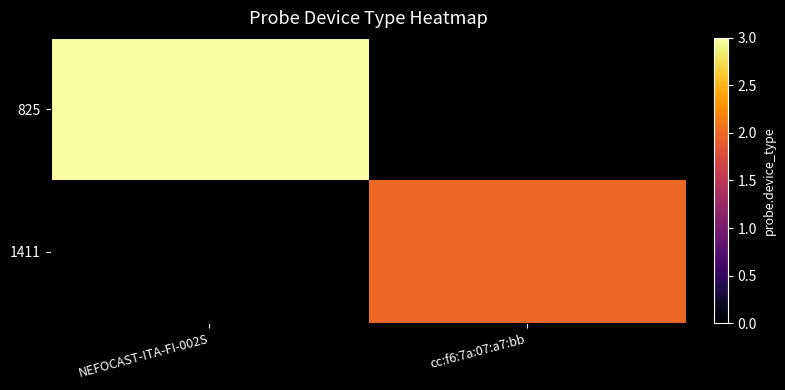

At how many categories does at least one series exceed 2?

1